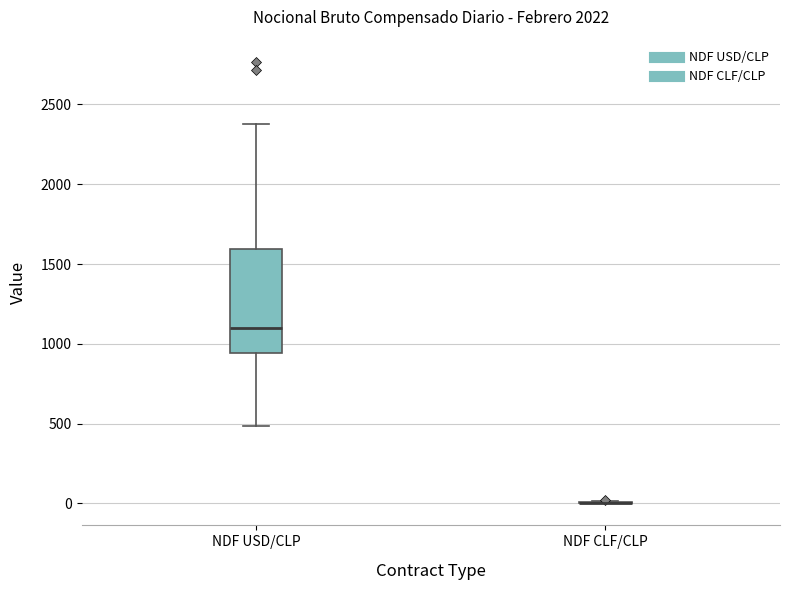

Comparing the boxes themselves (not the whiskers), which one is the tallest?

NDF USD/CLP